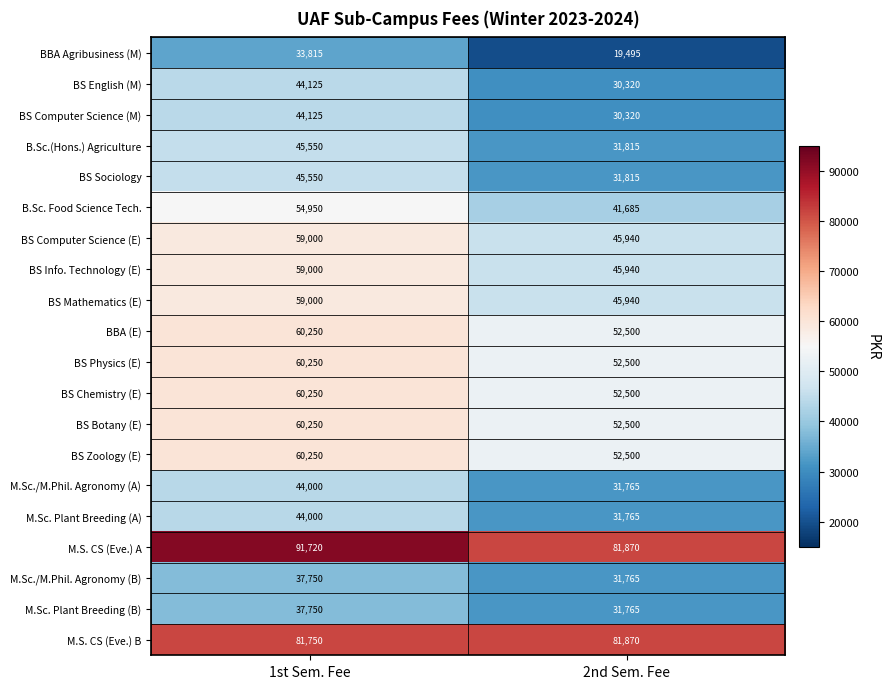

What is the smallest value displayed?

19495